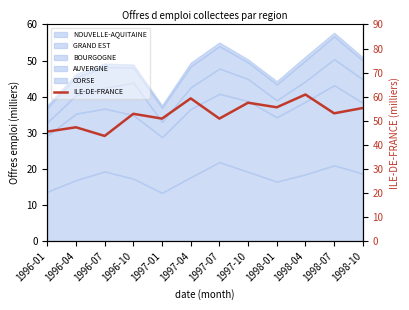

Which label corresponds to the smallest value in the chart?

1996-07